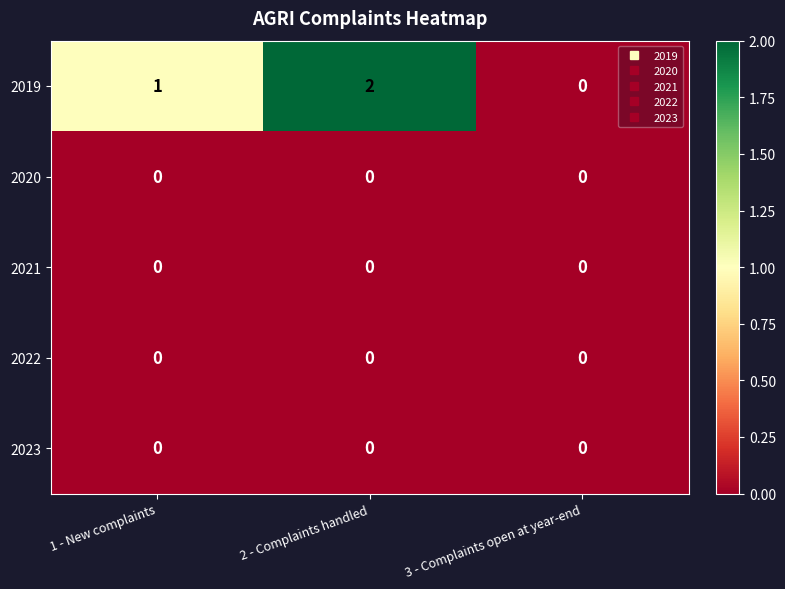

Which label corresponds to the largest value in the chart?

2 - Complaints handled